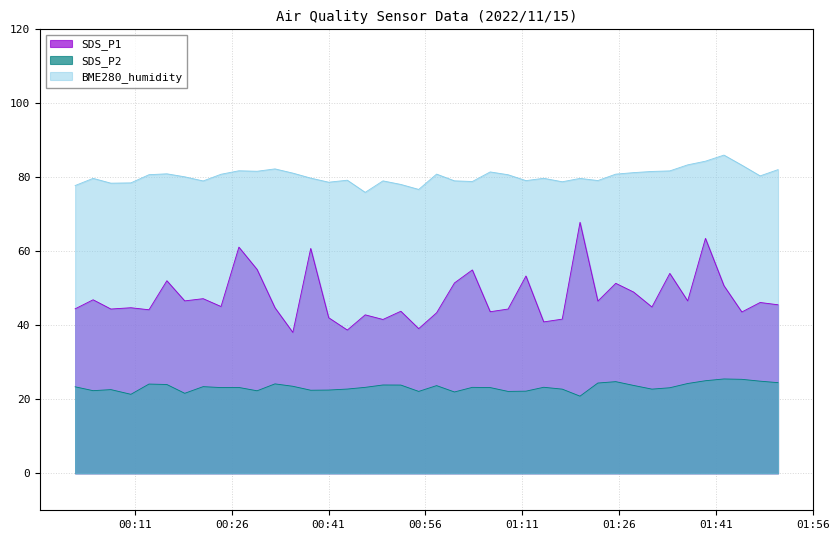

True or false: BME280_humidity and SDS_P2 intersect in this chart.

False